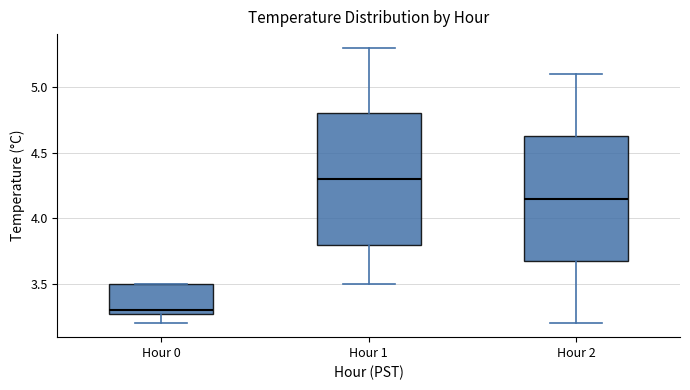

Which box's median line is the lowest?

Hour 0